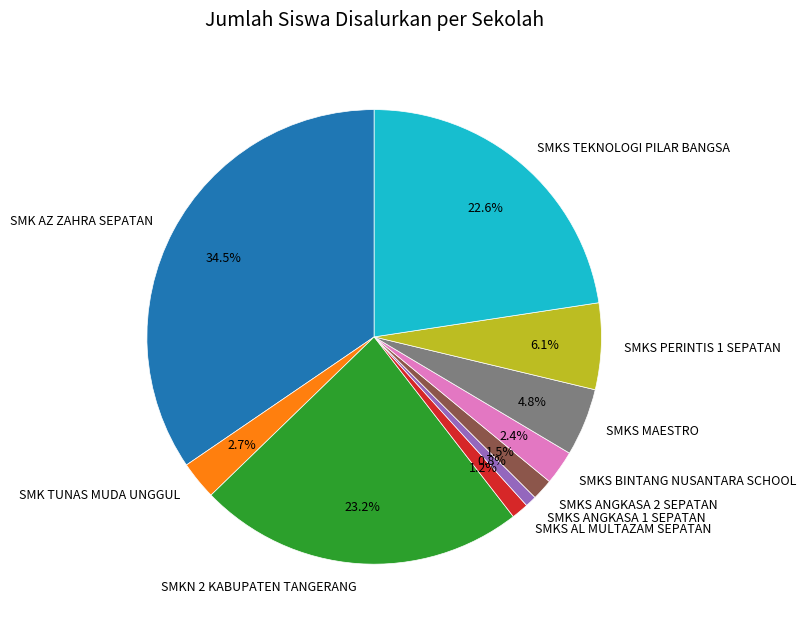

Which has a higher value, SMK TUNAS MUDA UNGGUL or SMKS ANGKASA 1 SEPATAN?

SMK TUNAS MUDA UNGGUL